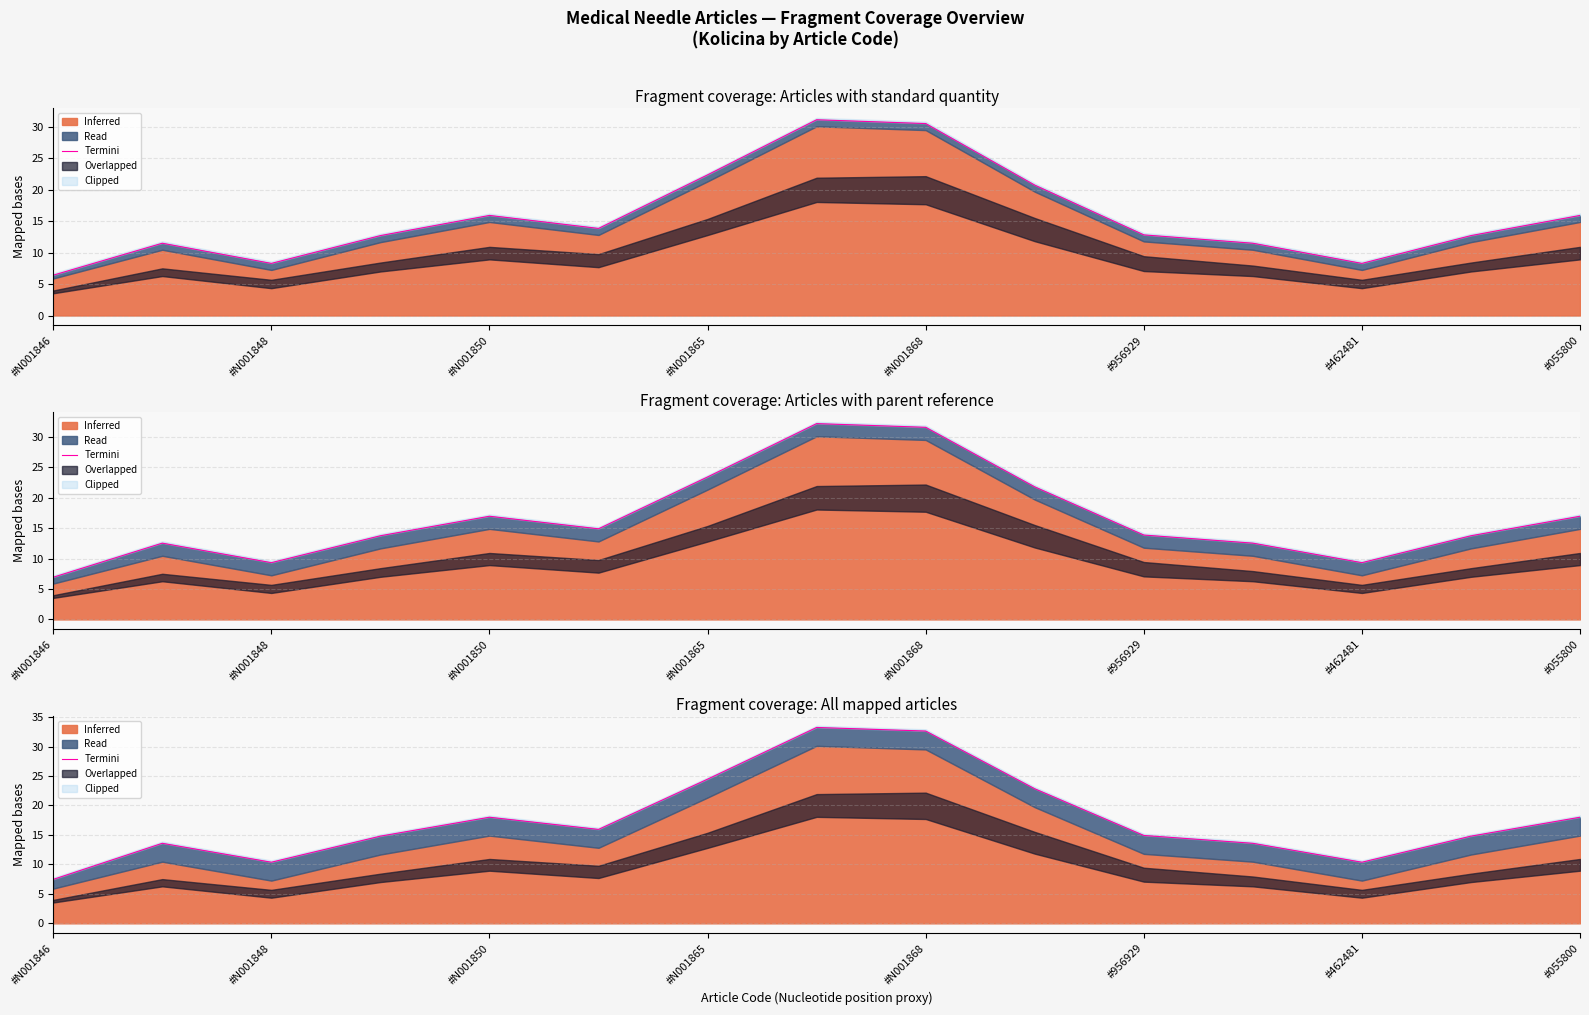

Between #N001850 and 12, which is larger?

#N001850